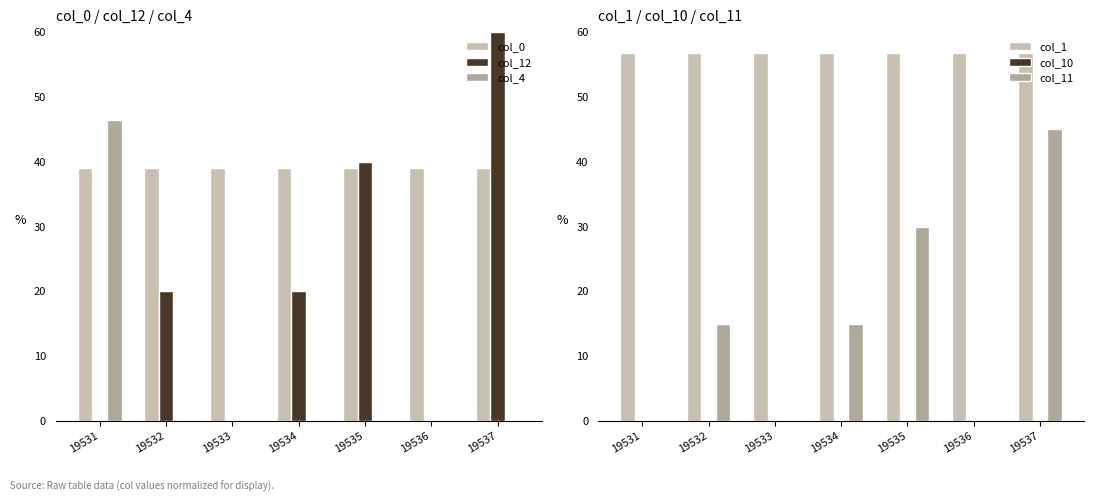

List the series in order of their peak value, lowest first.

col_10, col_0, col_11, col_4, col_1, col_12